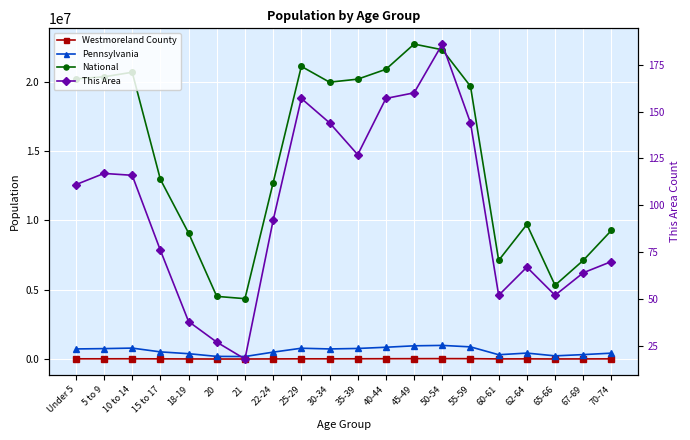

Rank the categories by Westmoreland County value from highest to lowest.

50-54, 55-59, 45-49, 40-44, 10 to 14, 35-39, 5 to 9, 25-29, 30-34, Under 5, 70-74, 62-64, 15 to 17, 67-69, 22-24, 60-61, 18-19, 65-66, 20, 21